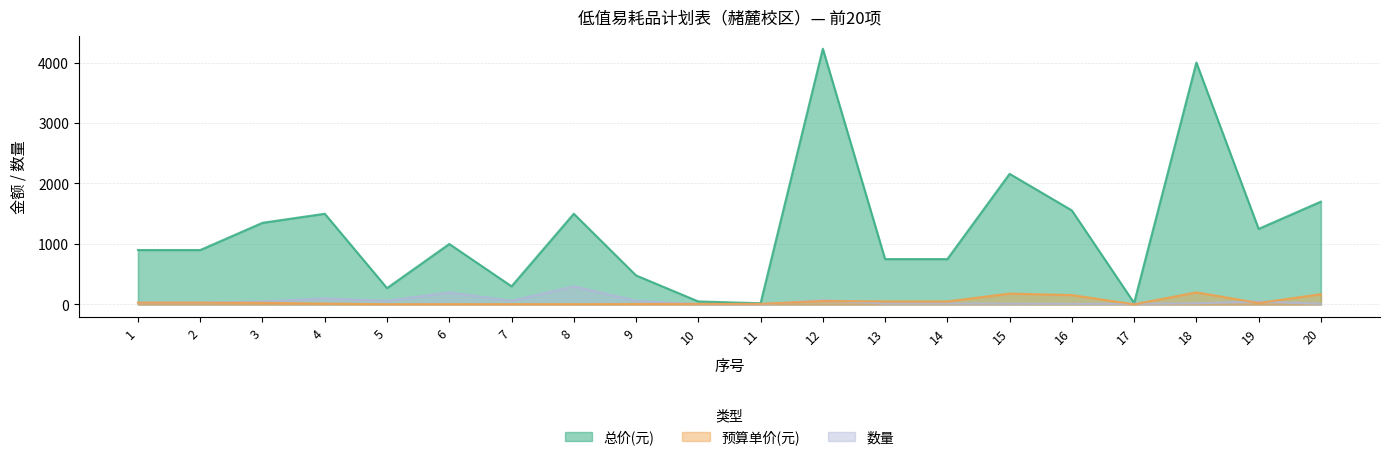

What is the approximate value of 数量 at 19?

50.0